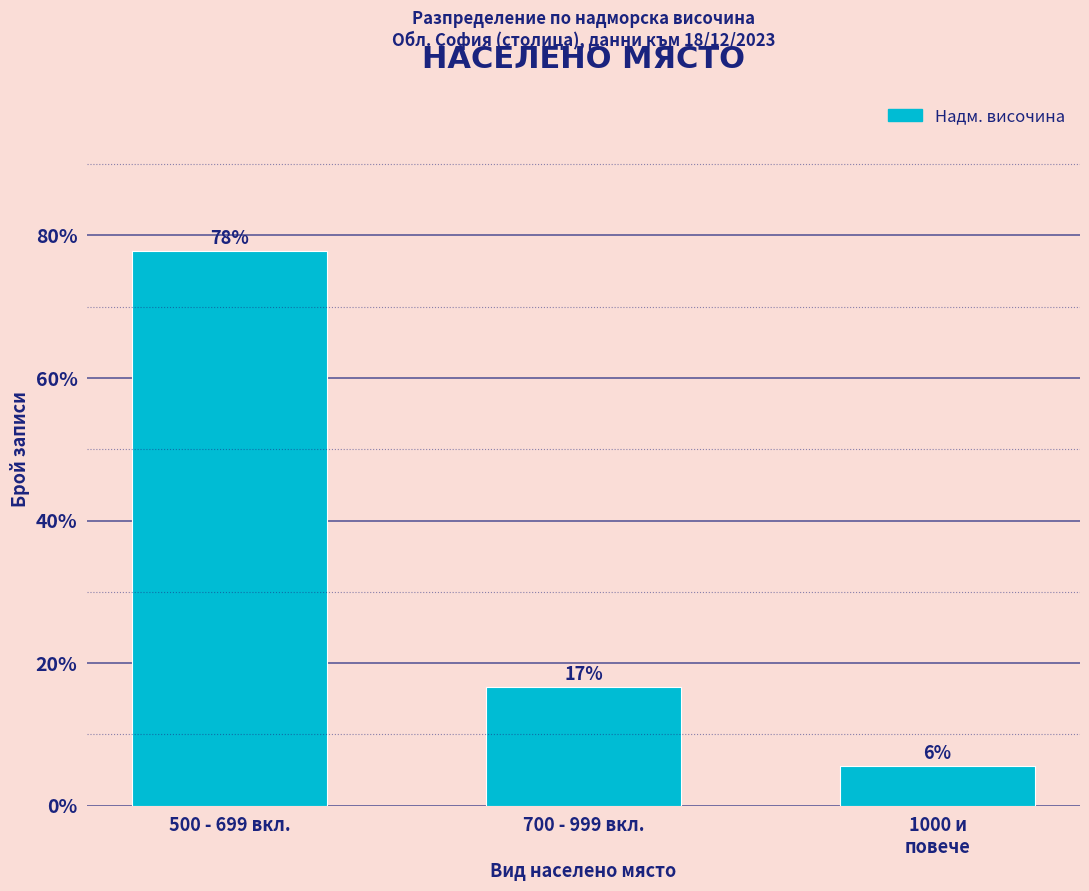

How many bars are there in total?

3